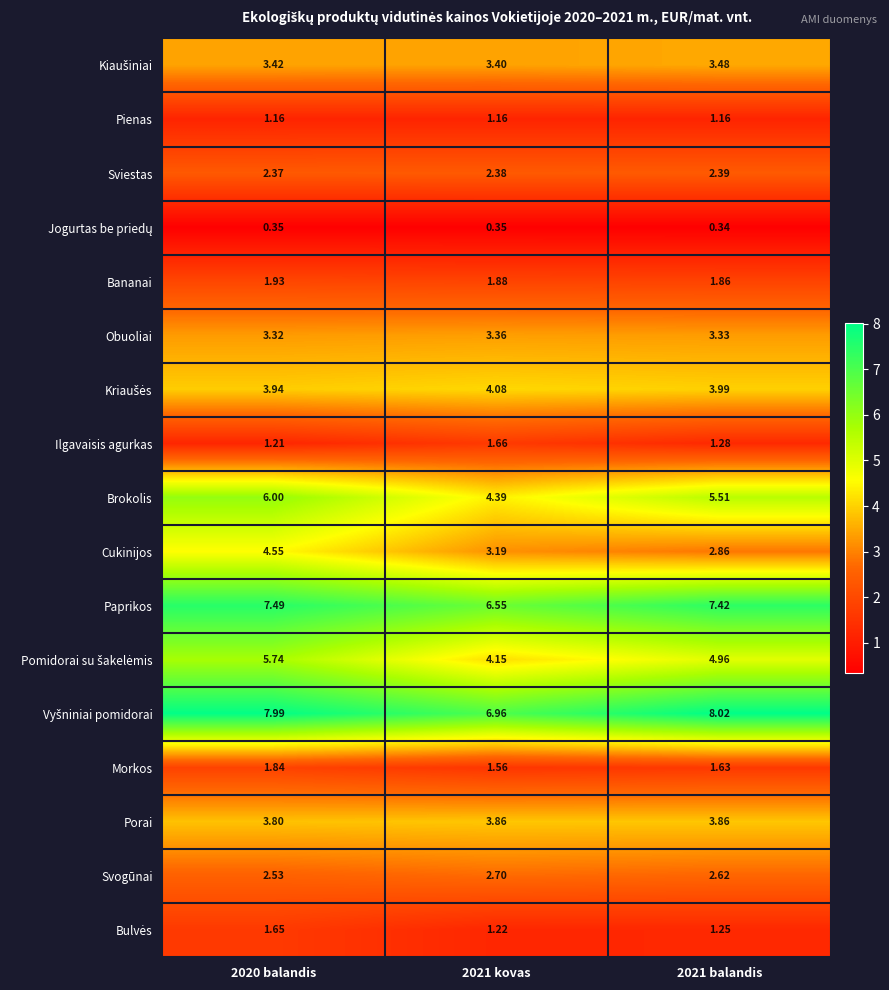

What is the total value across all series at 2020 balandis?

59.3